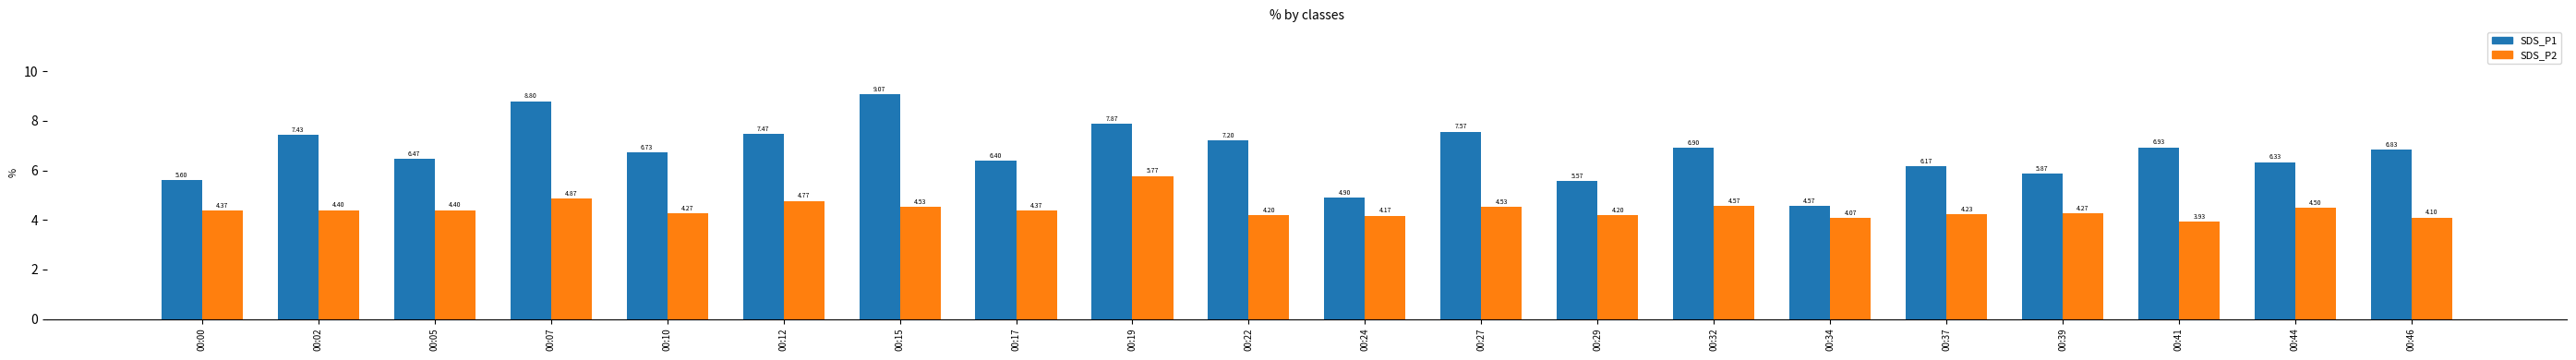

What is the maximum value shown in the chart?

9.1